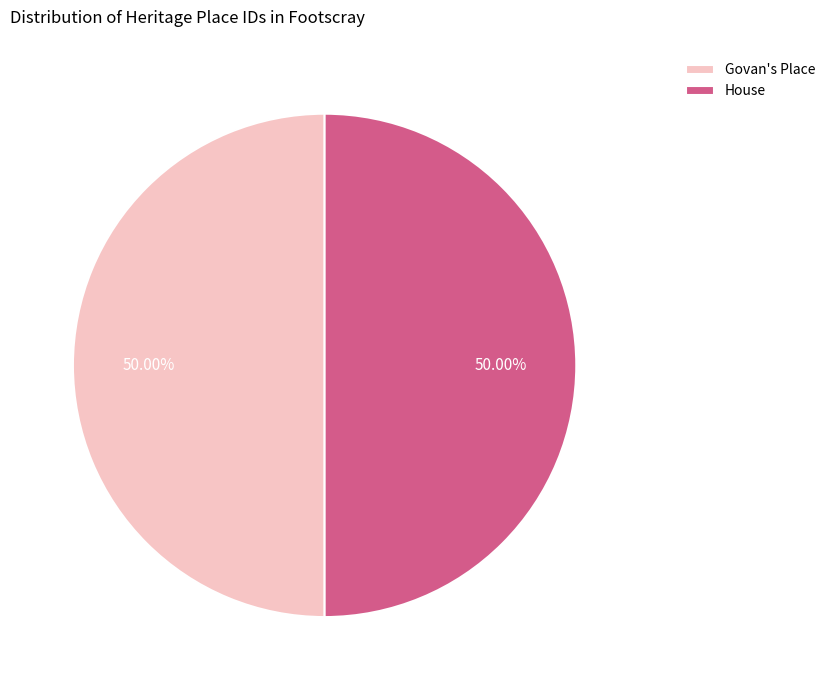

The House slice represents 65% of the pie. True or false?

False